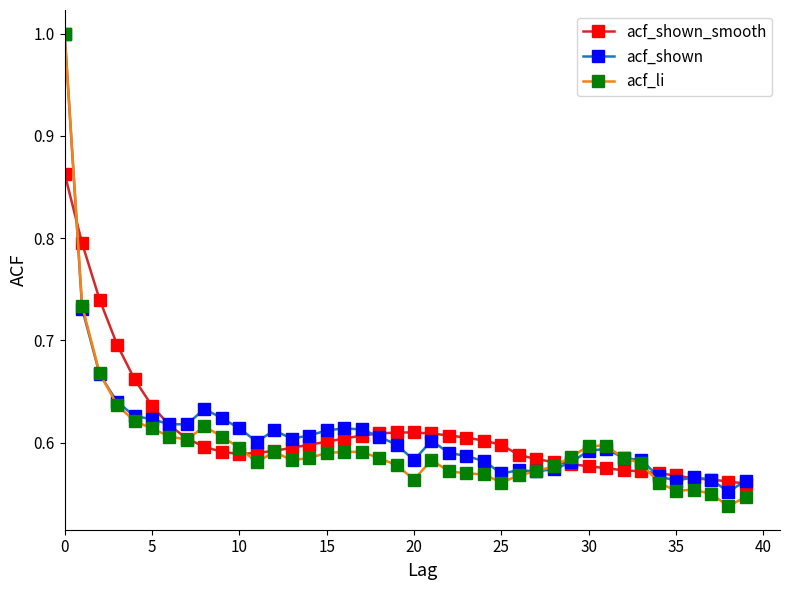

True or false: acf_li has more than 0 points higher than both neighbors.

True